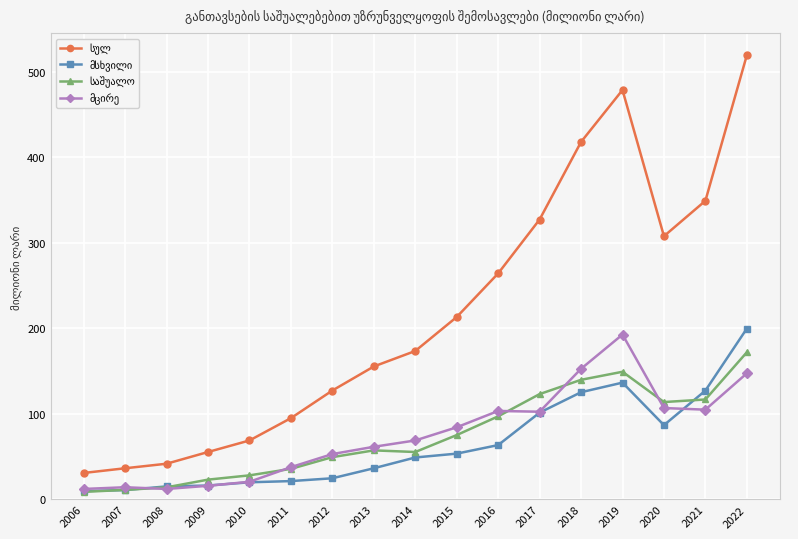

Which label corresponds to the largest value in the chart?

2022